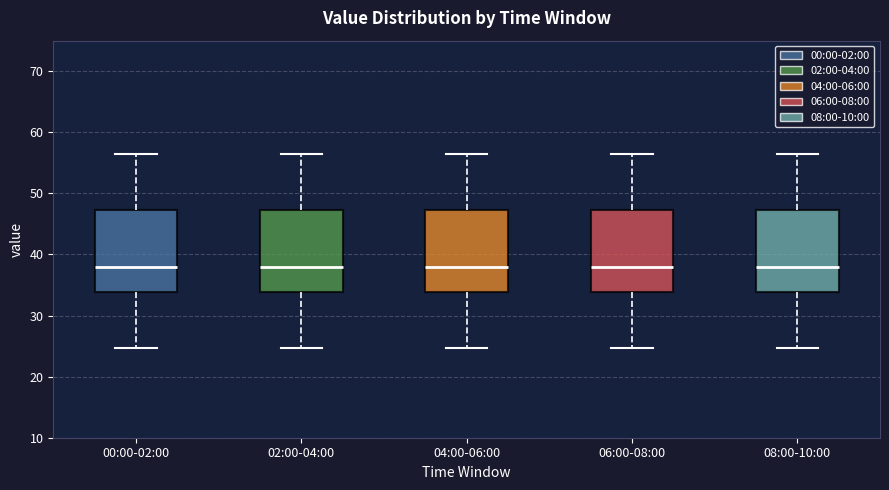

Reading left to right, read every box against the y-axis: the position of its median line, the range the box covers, and the ends of its whiskers. The values are not printed on the chart, so give them approximately, as read against the axis.

00:00-02:00: median 38, box 34 to 47, whiskers 25 to 57
02:00-04:00: median 38, box 34 to 47, whiskers 25 to 57
04:00-06:00: median 38, box 34 to 47, whiskers 25 to 57
06:00-08:00: median 38, box 34 to 47, whiskers 25 to 57
08:00-10:00: median 38, box 34 to 47, whiskers 25 to 57